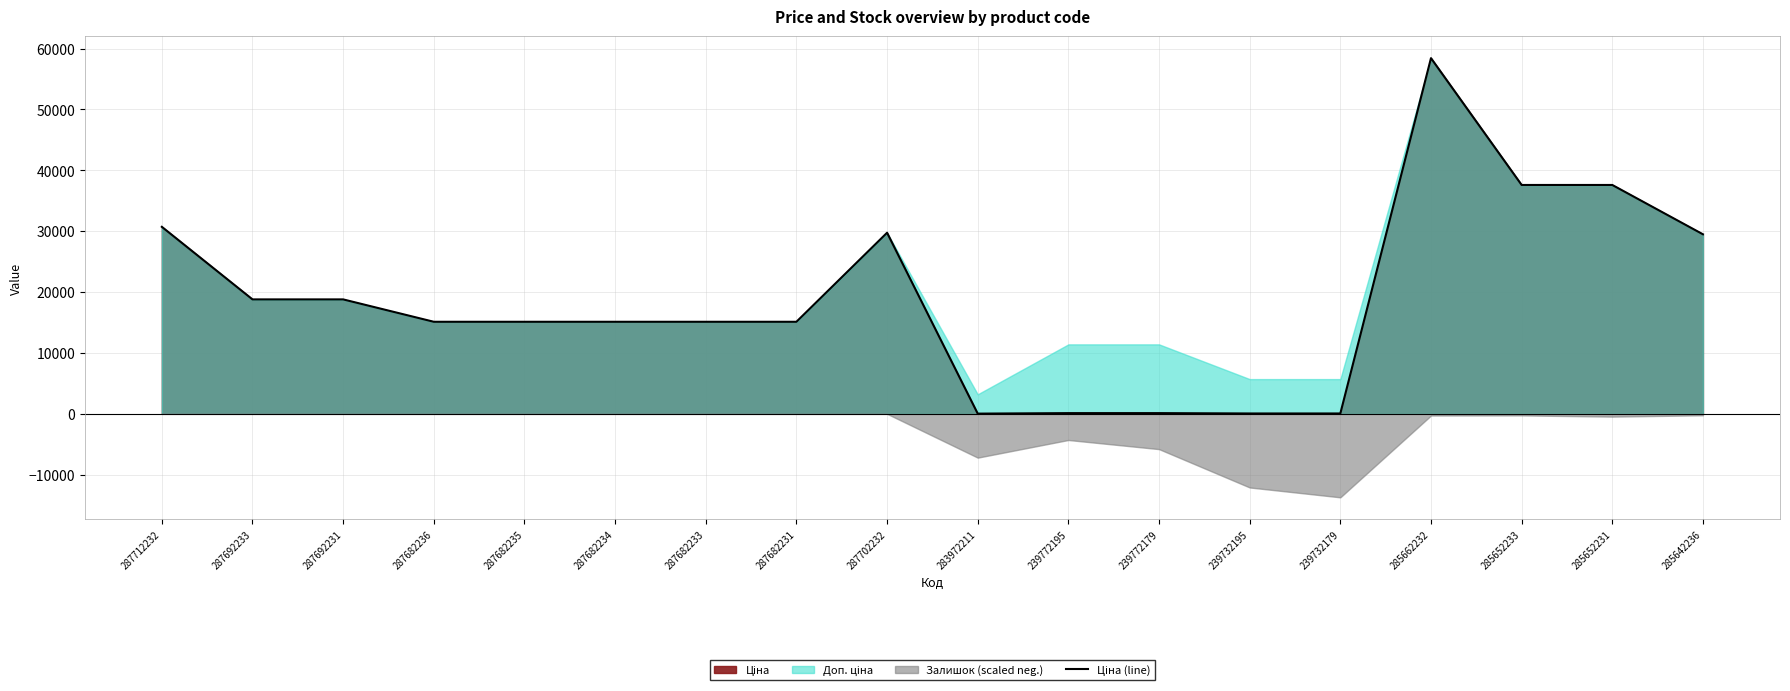

What is the sum of the values at 239732179 and 287702232?

29804.3